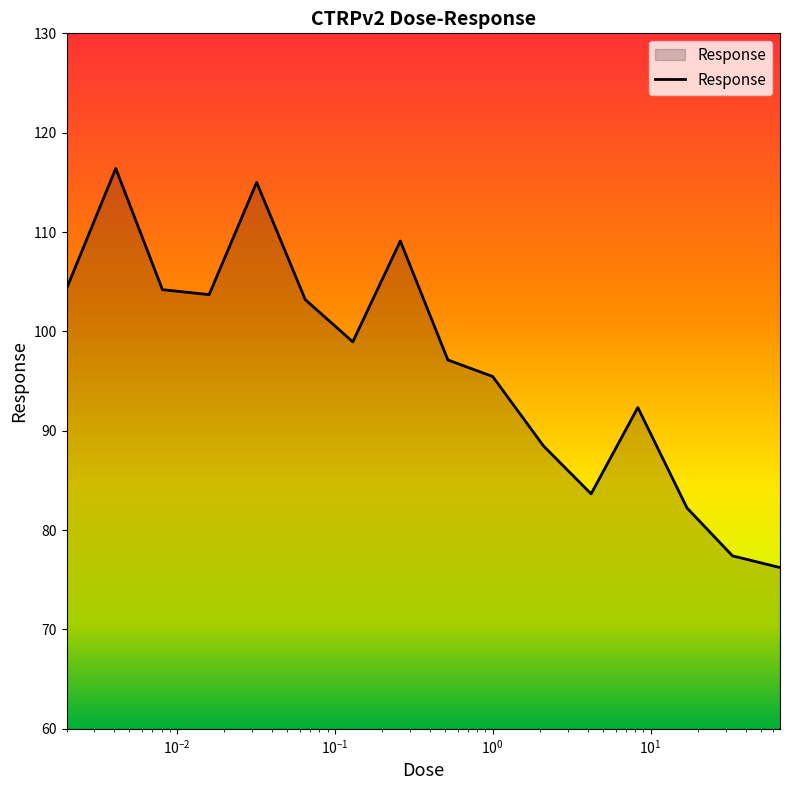

What is the smallest value displayed?

76.2